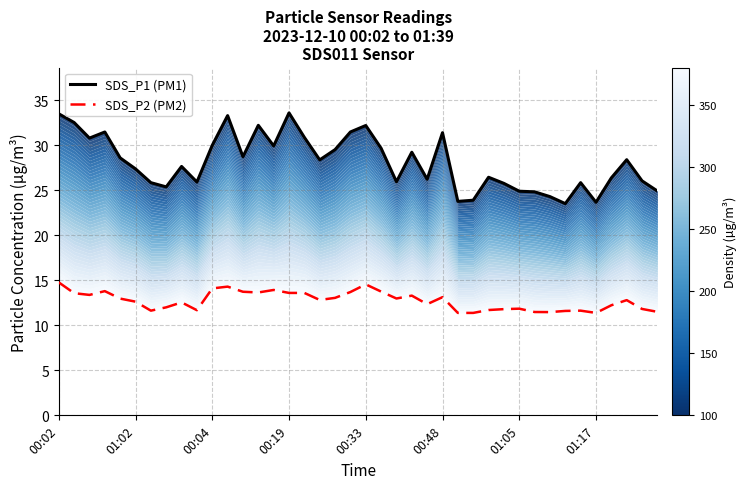

True or false: SDS_P1 (PM1) has a value of 43.9 at 00:02.

False